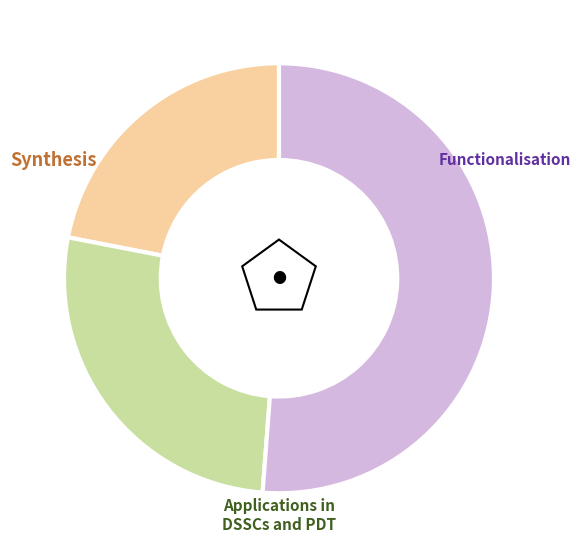

Is there any slice that represents more than half of the pie?

Yes